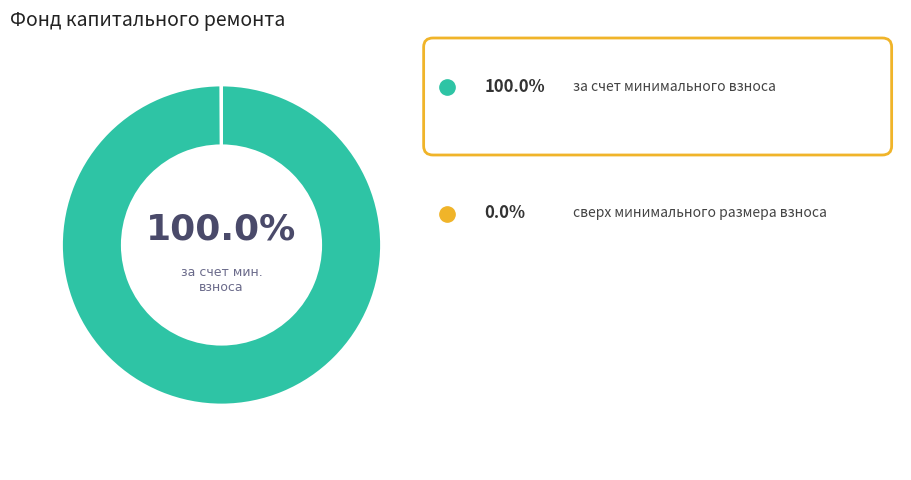

Is there any slice that represents more than half of the pie?

Yes